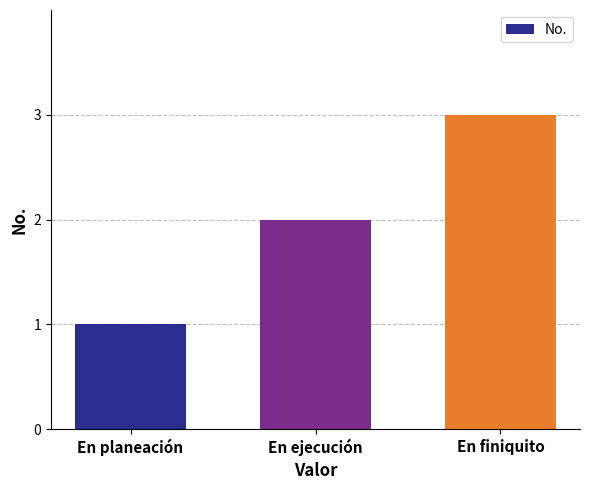

Reading left to right, what are all the values shown in this chart?

1	2	3